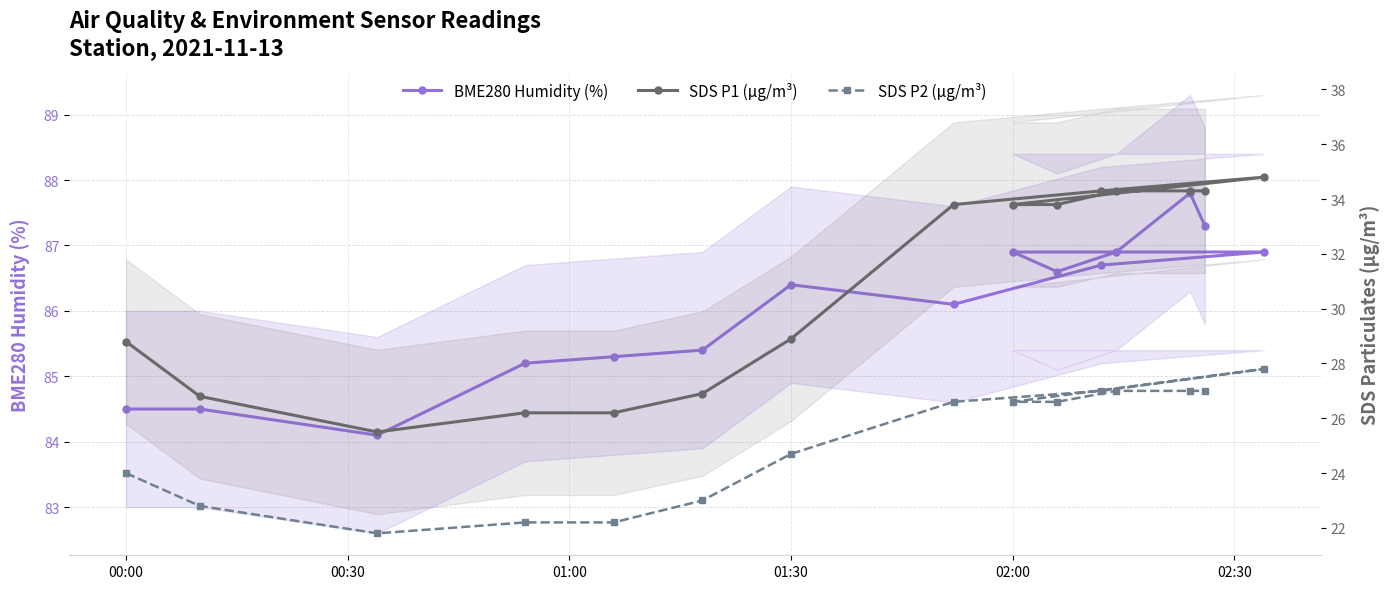

What is the label of the 5th point from the left?

02:00